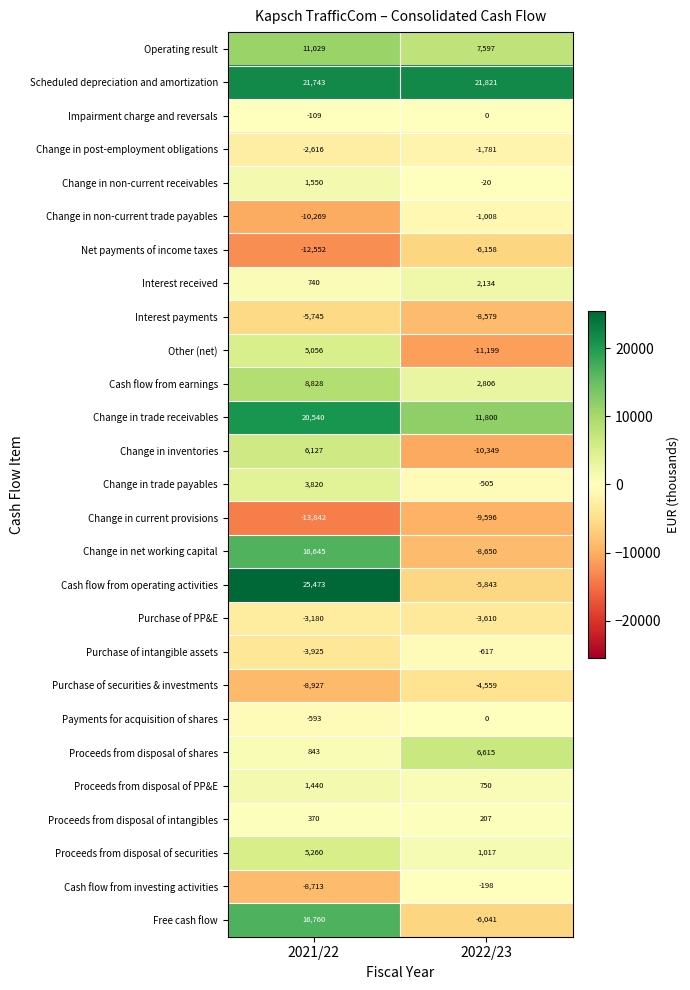

At which category does the chart reach its minimum across all series?

2021/22